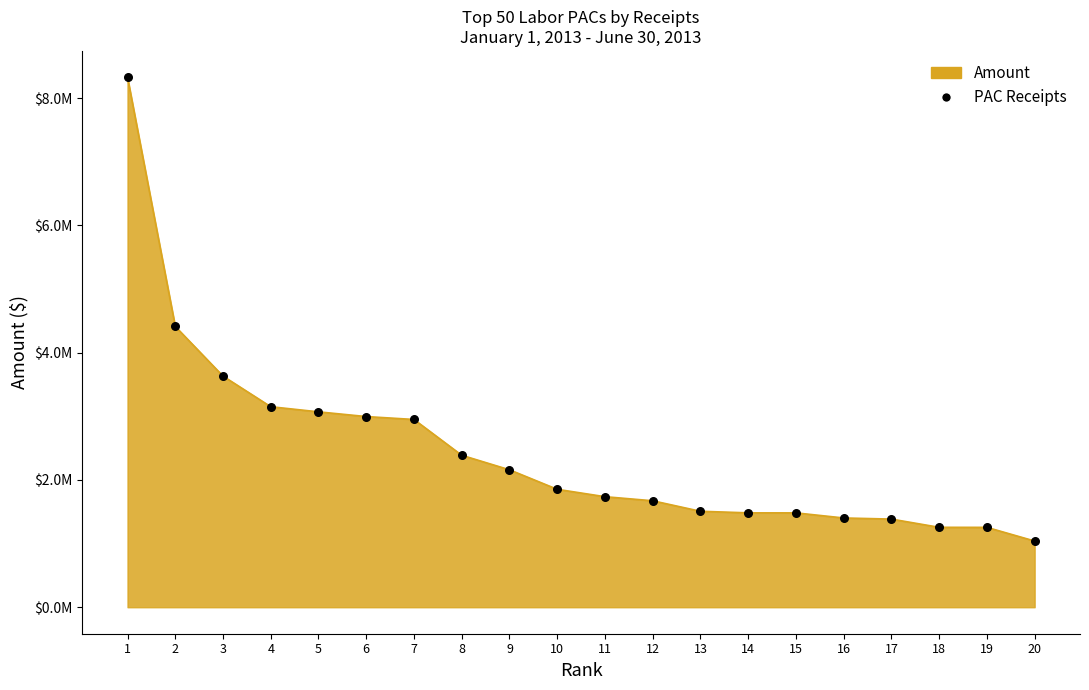

What is the change in value from 1 to 3?

-4692868.5